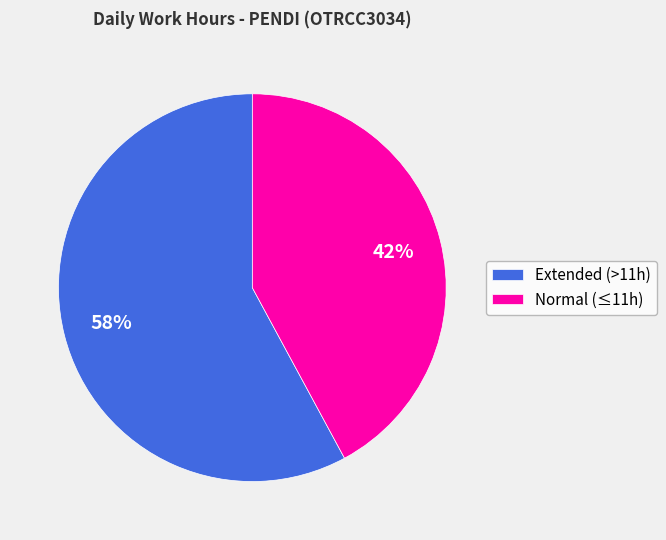

Is Normal (≤11h) the majority of the pie?

No